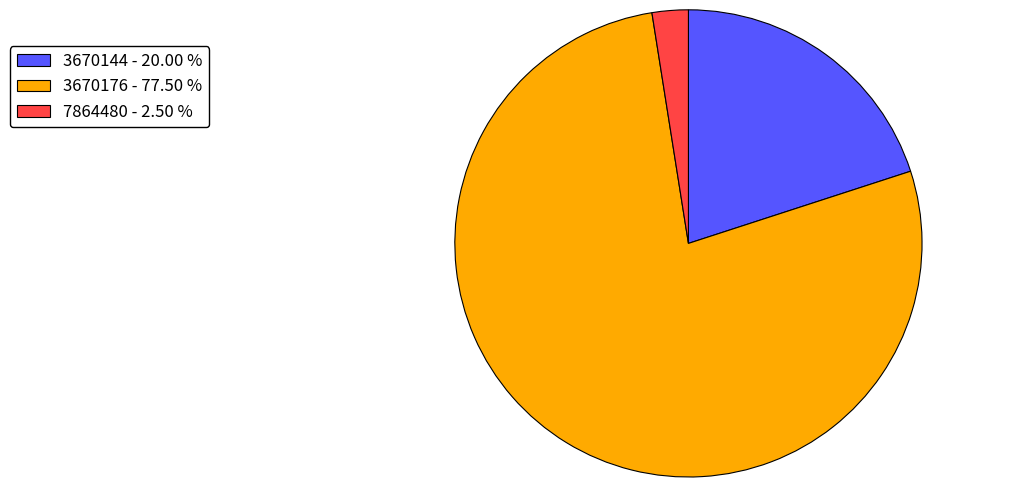

Combined, do 7864480 - 2.50 % and 3670176 - 77.50 % account for over 50%?

Yes